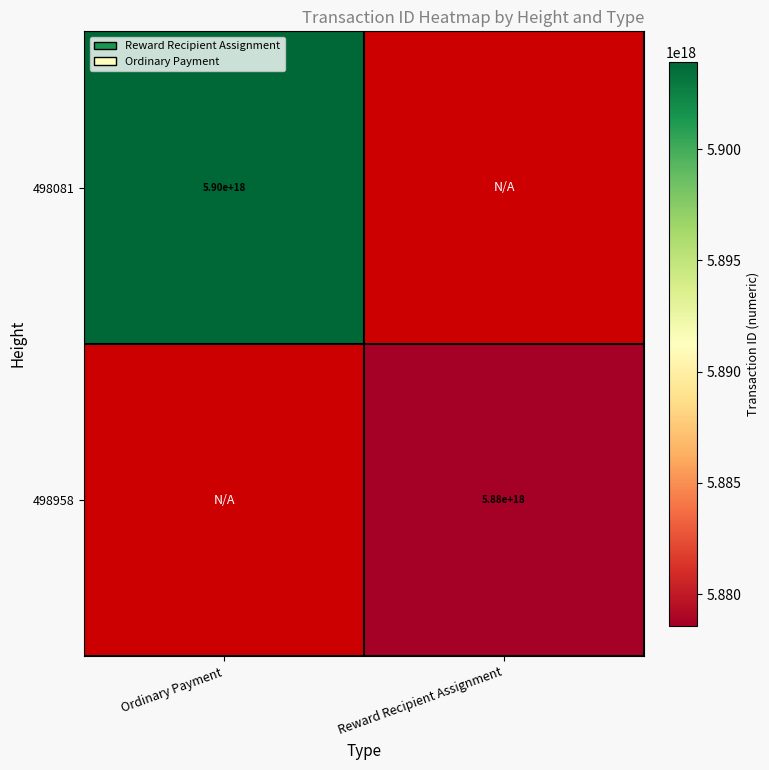

The value of 498958 at Reward Recipient Assignment is 5880000000000000000. True or false?

True